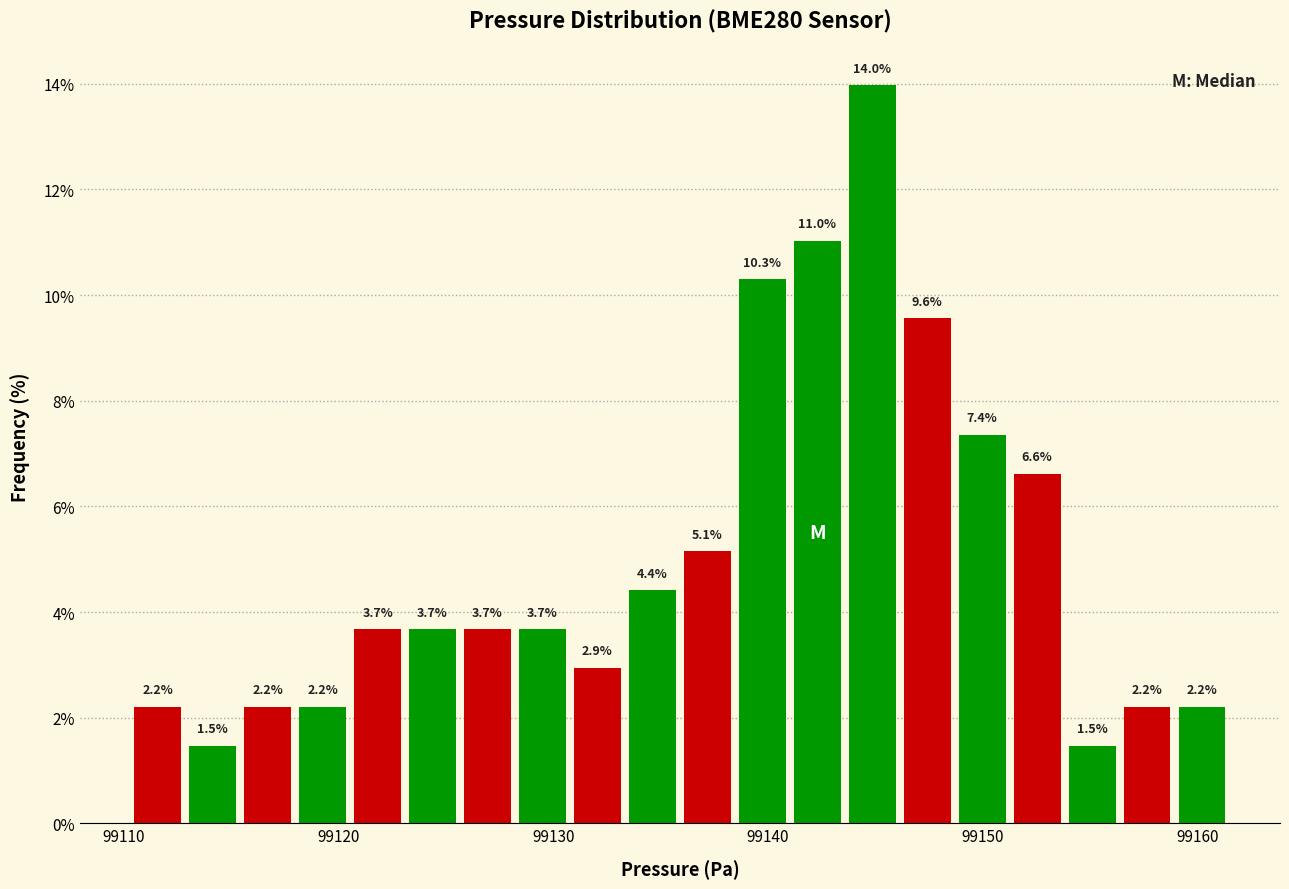

Read against the x-axis, roughly where is the centre of the tallest bar?

99145